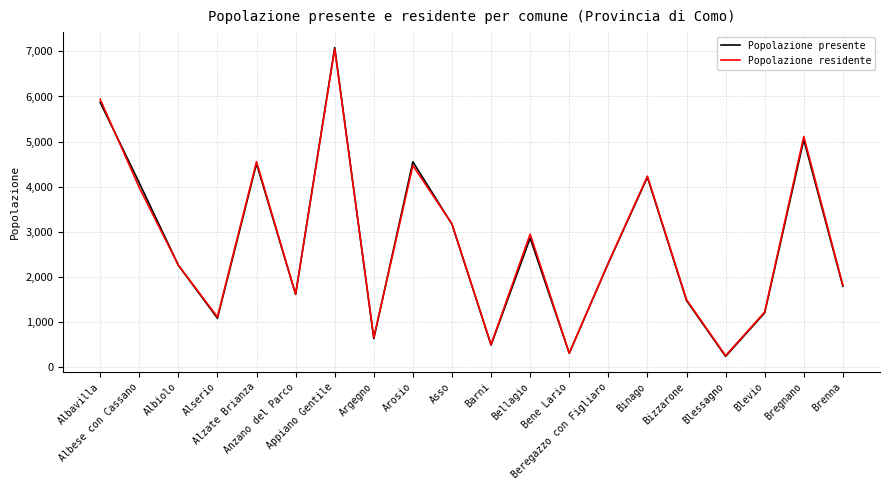

Reading right to left, extract all data points from this chart.

Popolazione presente: 1793	5042	1203	238	1477	4211	2304	307	2861	488	3167	4553	630	7085	1612	4512	1084	2259	4086	5870
Popolazione residente: 1817	5113	1221	253	1495	4233	2310	310	2949	502	3177	4469	654	7054	1619	4556	1110	2260	3981	5938